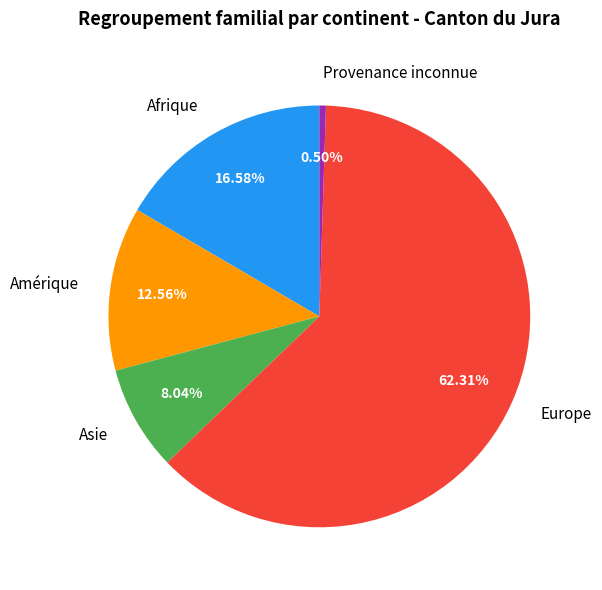

Does Europe represent more than half of the total?

Yes